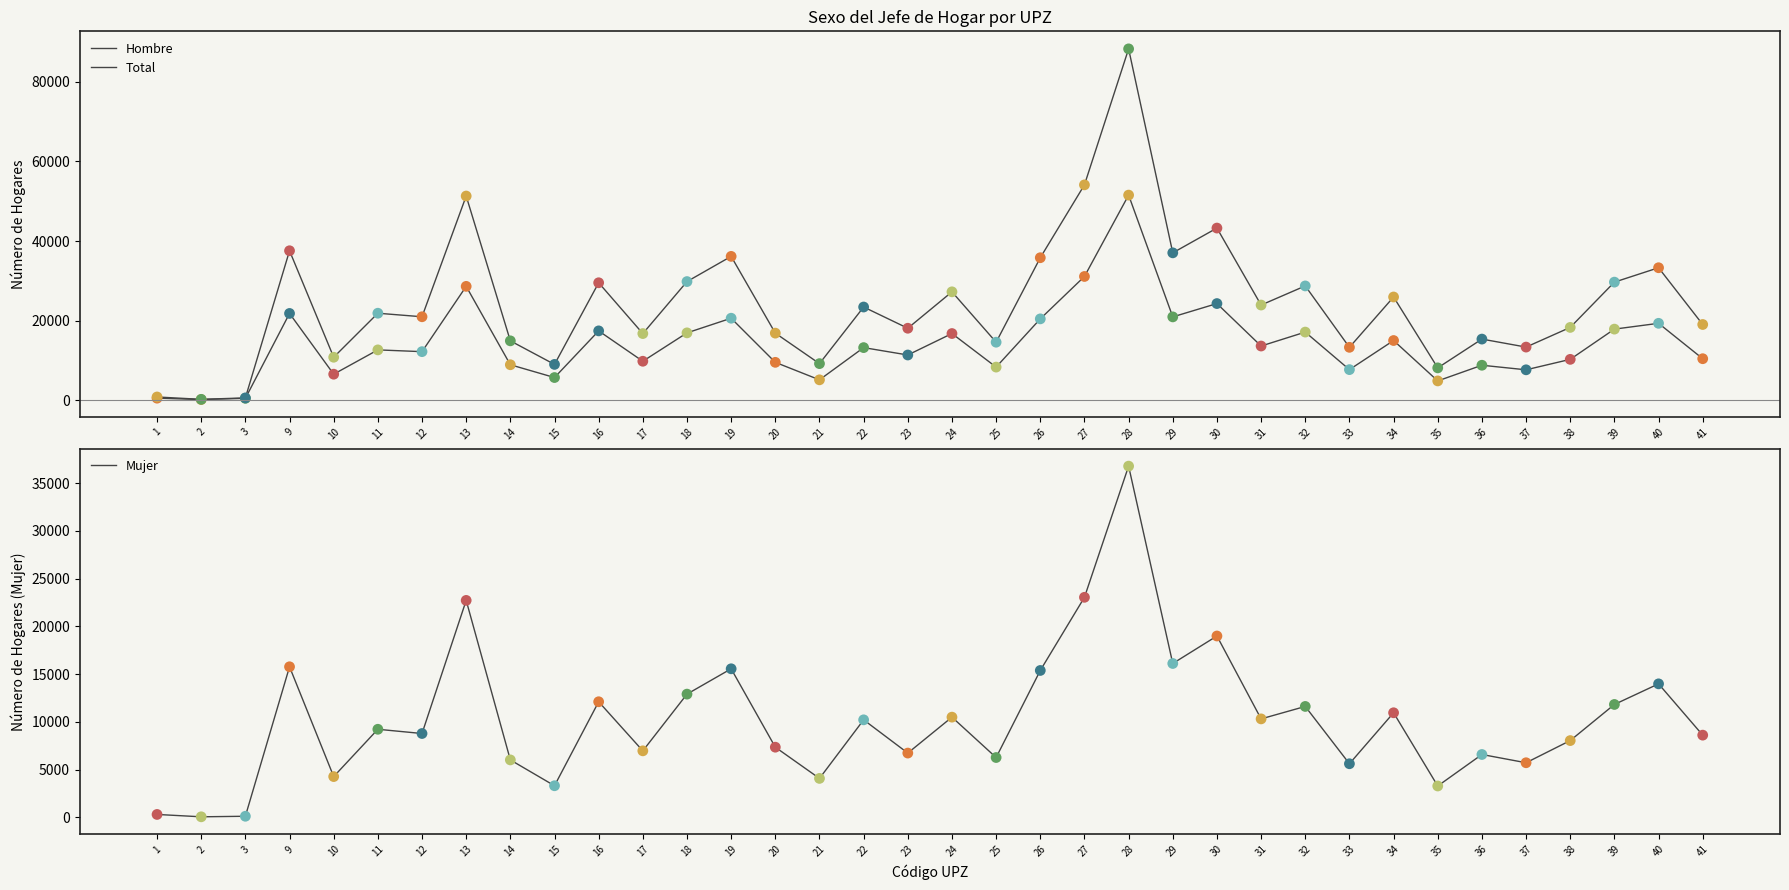

At how many categories does at least one series exceed 5292?

33